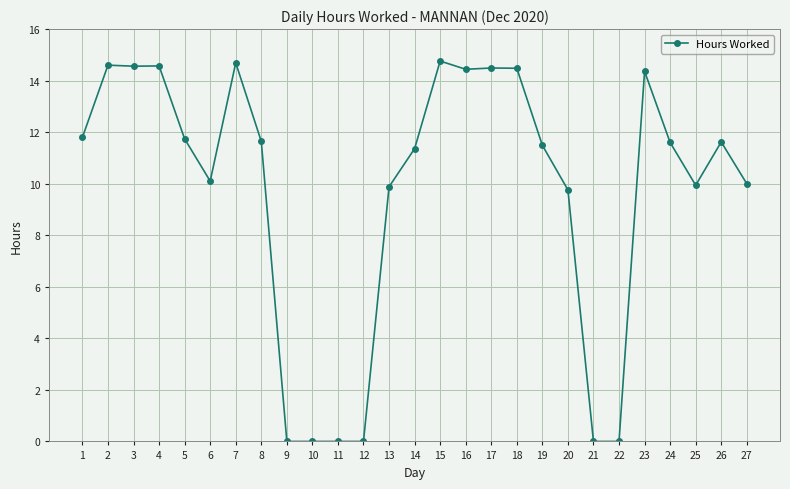

What is the difference between the second highest and second lowest values?

14.7